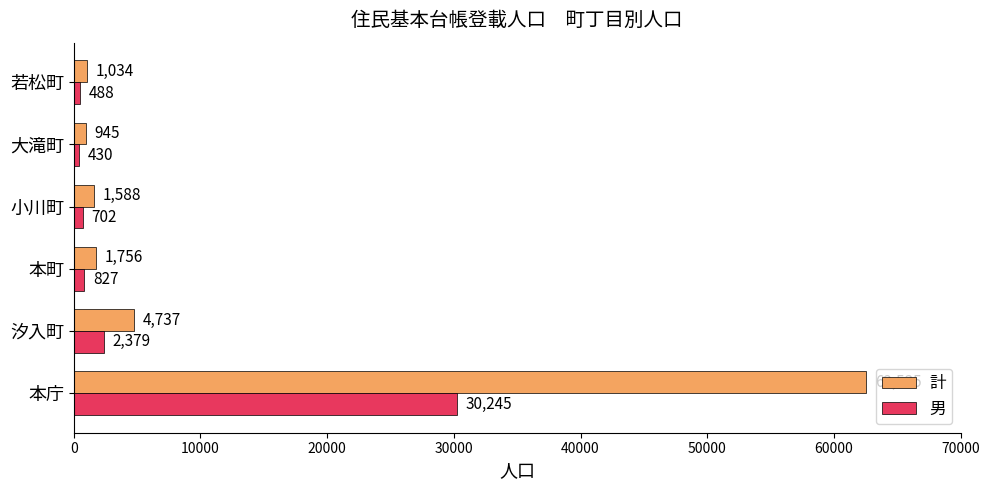

List the series in order of their peak value, lowest first.

男, 計